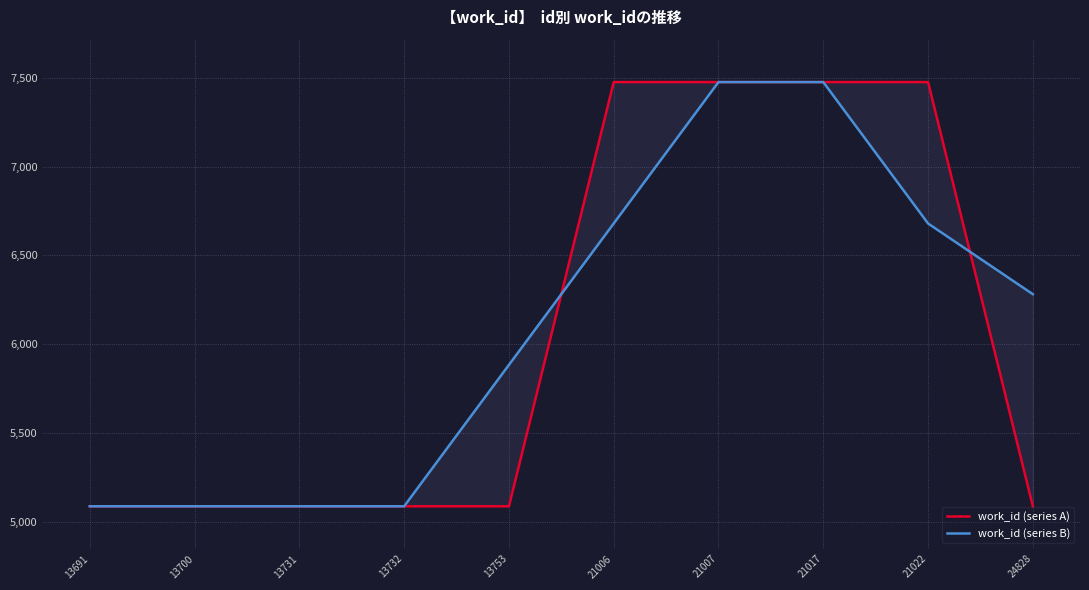

What is the value of the work_id (series A) point at the 2nd from the left?

5088